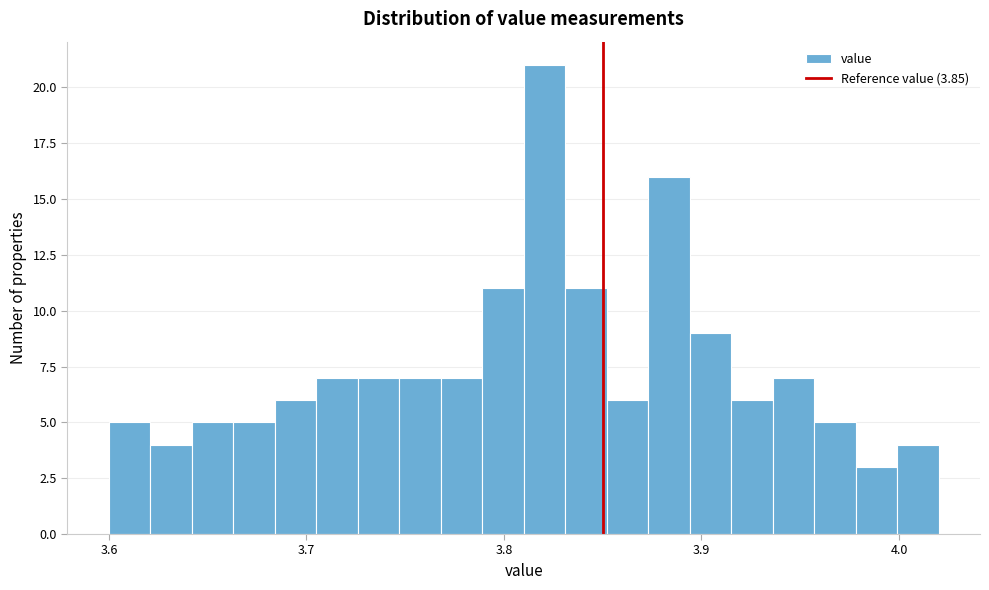

Around what value on the x-axis is the tallest bar? Give the approximate position of its centre, as read against the axis.

3.82